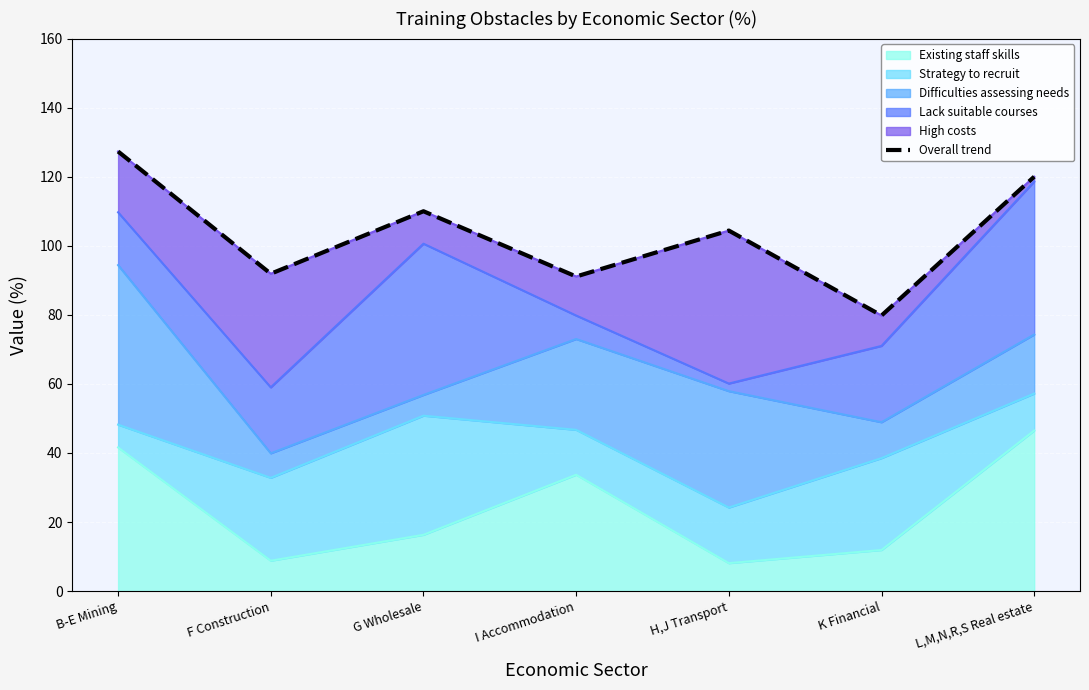

Rank the categories by value from highest to lowest.

B-E Mining, L,M,N,R,S Real estate, G Wholesale, H,J Transport, F Construction, I Accommodation, K Financial